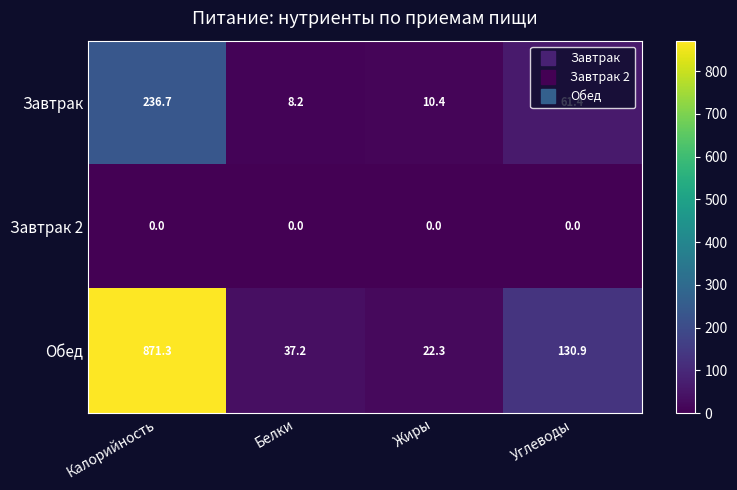

What is the greatest value displayed?

871.3